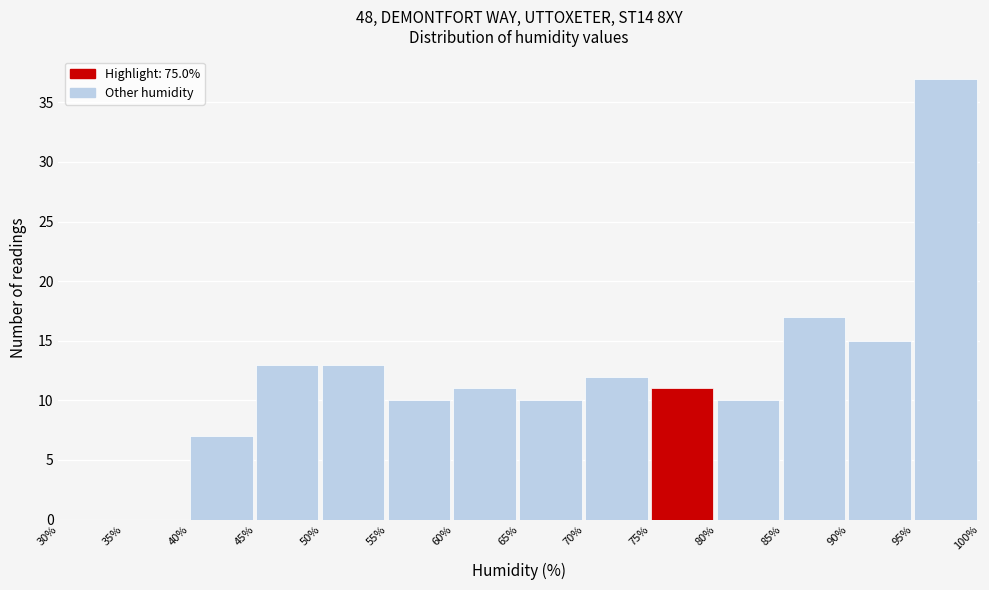

Which range on the x-axis has the tallest bar?

95% to 100%